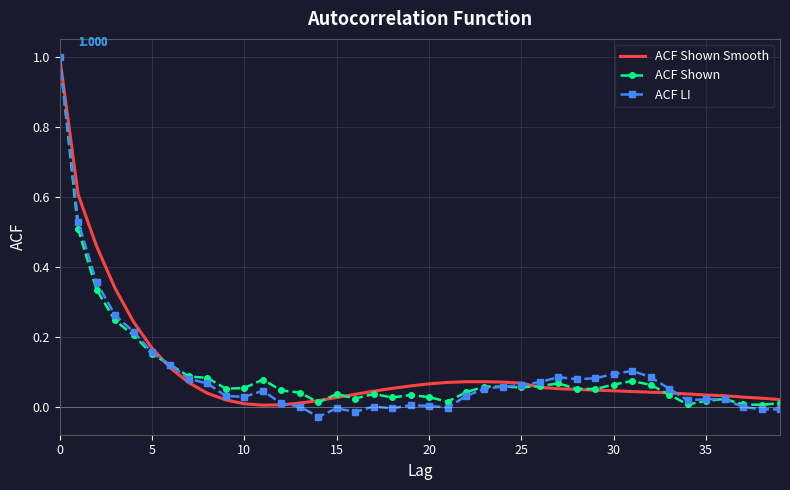

Which series has the widest spread of values?

ACF LI